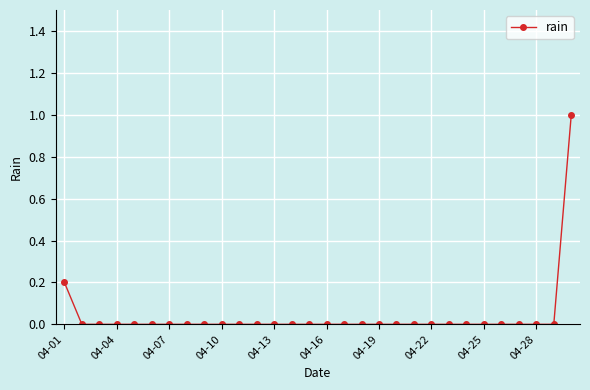

Reading left to right, what are all the values shown in this chart?

0.2	0.0	0.0	0.0	0.0	0.0	0.0	0.0	0.0	0.0	0.0	0.0	0.0	0.0	0.0	0.0	0.0	0.0	0.0	0.0	0.0	0.0	0.0	0.0	0.0	0.0	0.0	0.0	0.0	1.0